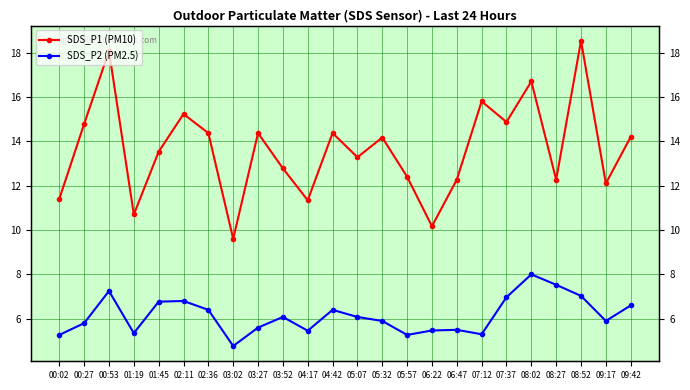

What is the label of the 23rd point from the left?

09:17